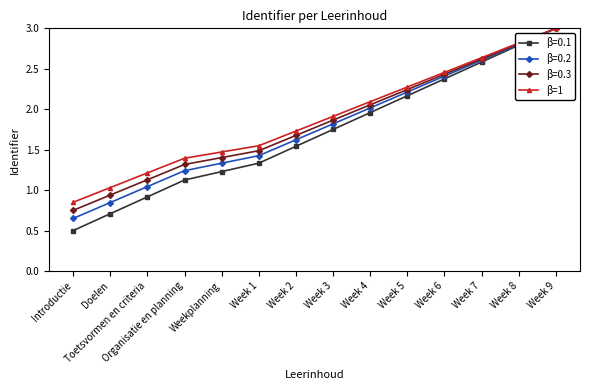

What is the minimum value shown in the chart?

0.5